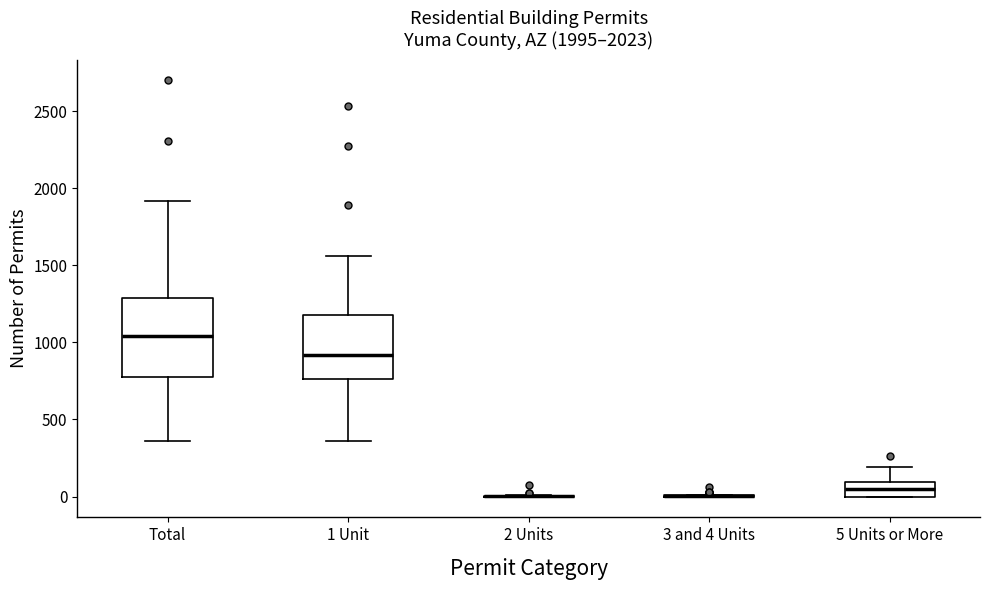

Which box is the tallest, from its lower edge to its upper edge?

Total